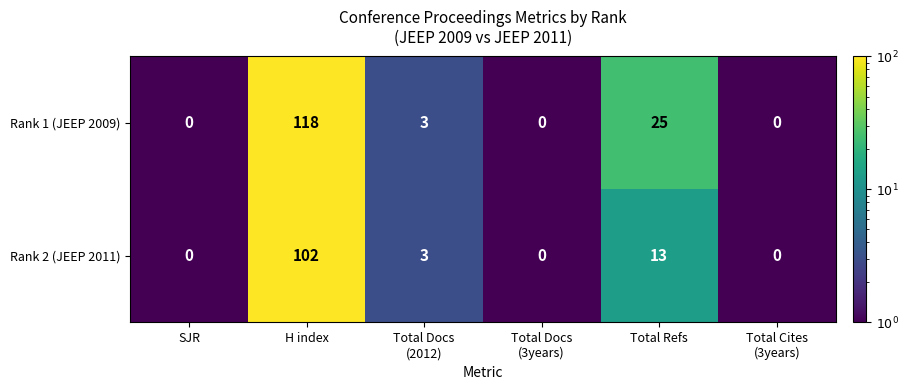

Where does the Rank 1 (JEEP 2009) series first go above 3?

H index